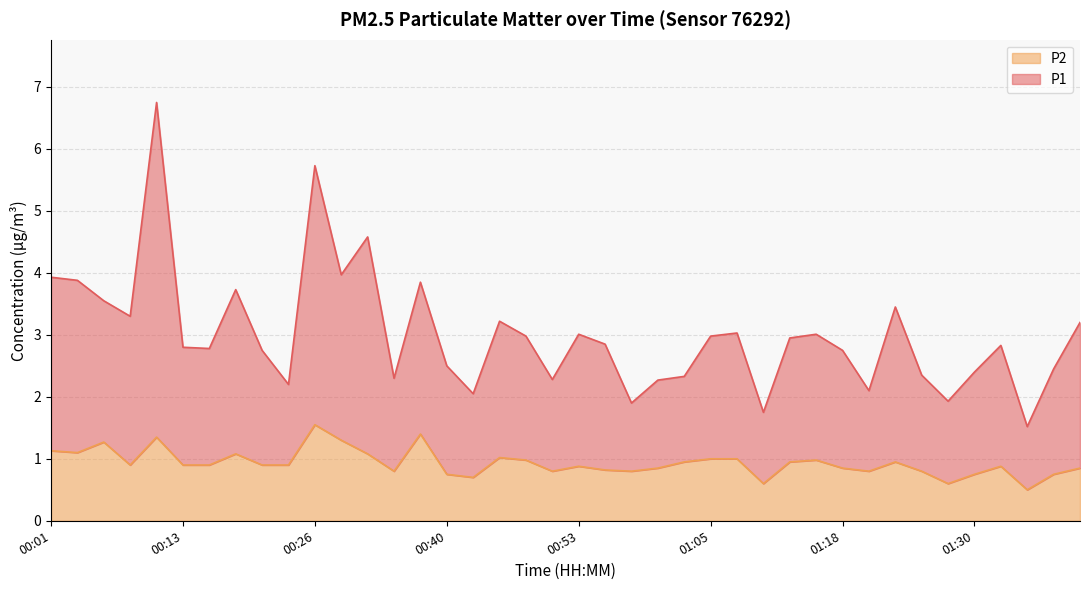

At which category is the sum across all series the highest?

00:11